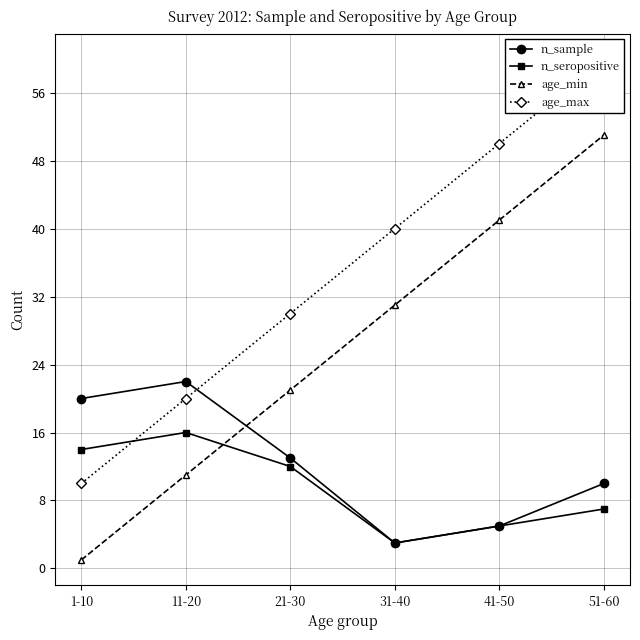

Rank the series at 21-30 from highest to lowest value.

age_max, age_min, n_sample, n_seropositive